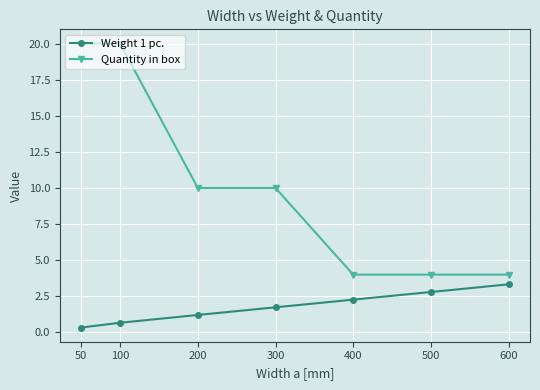

Rank the series by their maximum value, from lowest to highest.

Weight 1 pc., Quantity in box